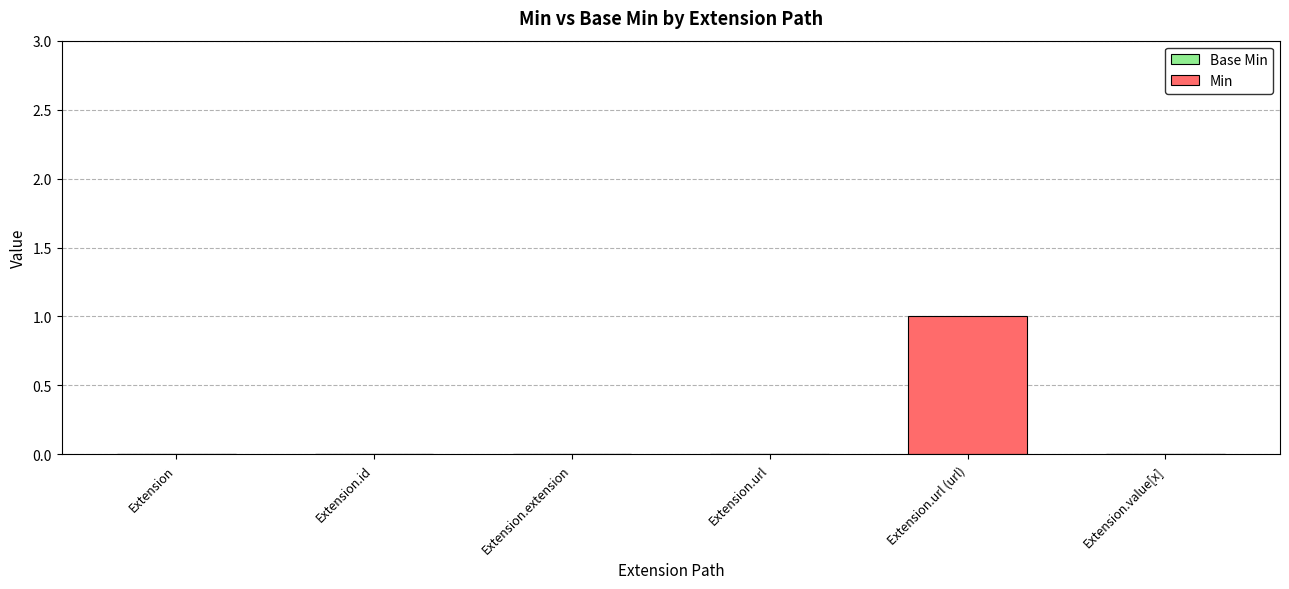

Reading left to right, list all the values displayed in this chart.

Extension=0	Extension.id=0	Extension.extension=0	Extension.url=0	Extension.url (url)=1	Extension.value[x]=0